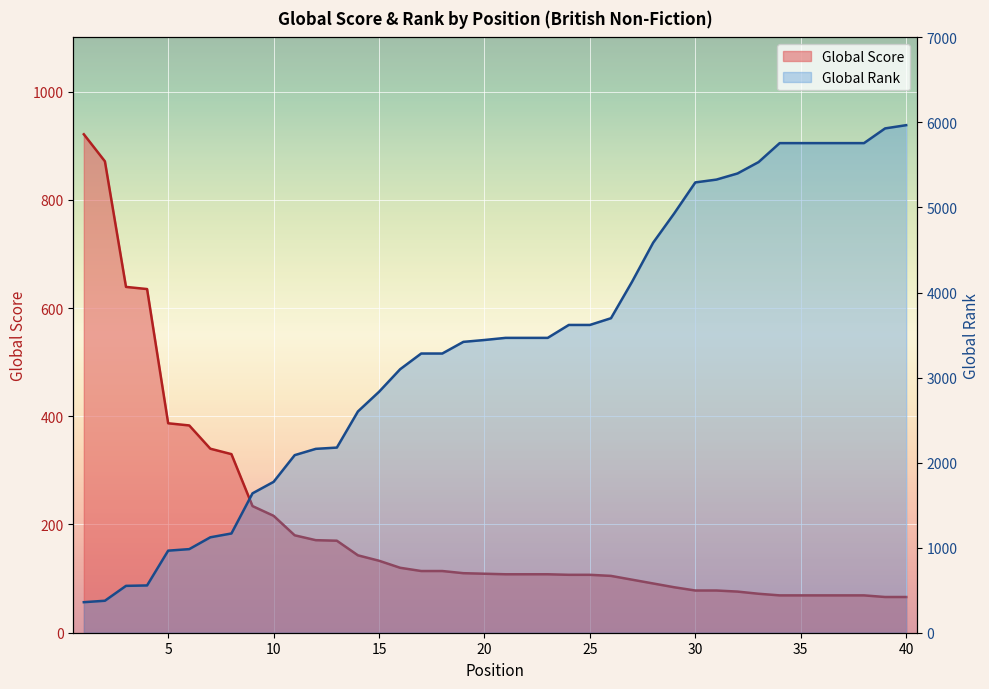

Which has a higher value, 16 or 15?

15